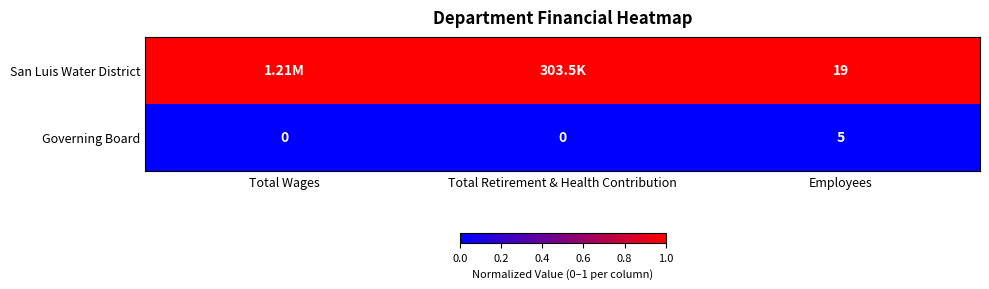

What is the maximum value shown in the chart?

1